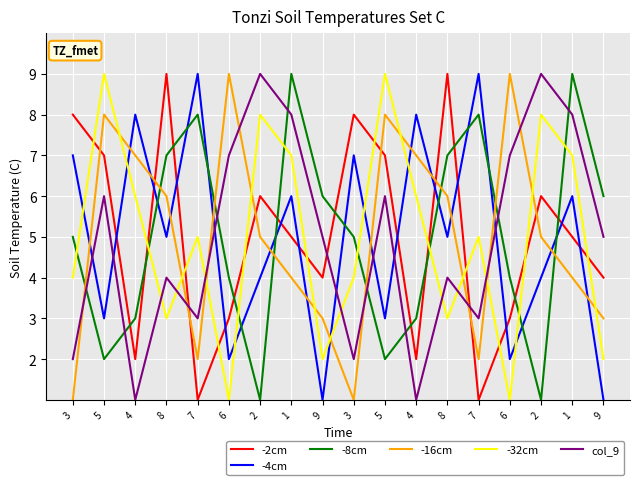

At 1, list the series in order from largest to smallest.

-8cm, col_9, -32cm, -4cm, -2cm, -16cm